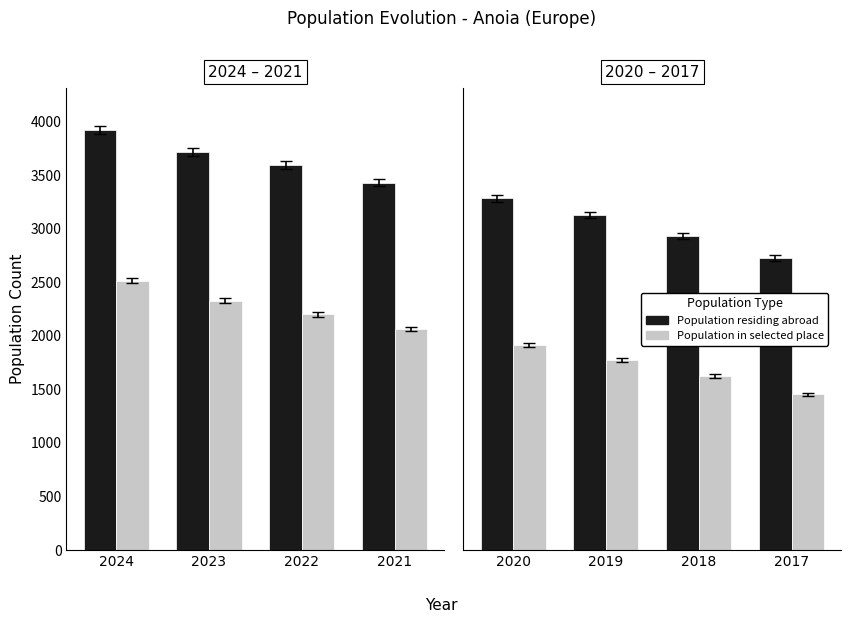

Which category has the highest value across all series?

2020